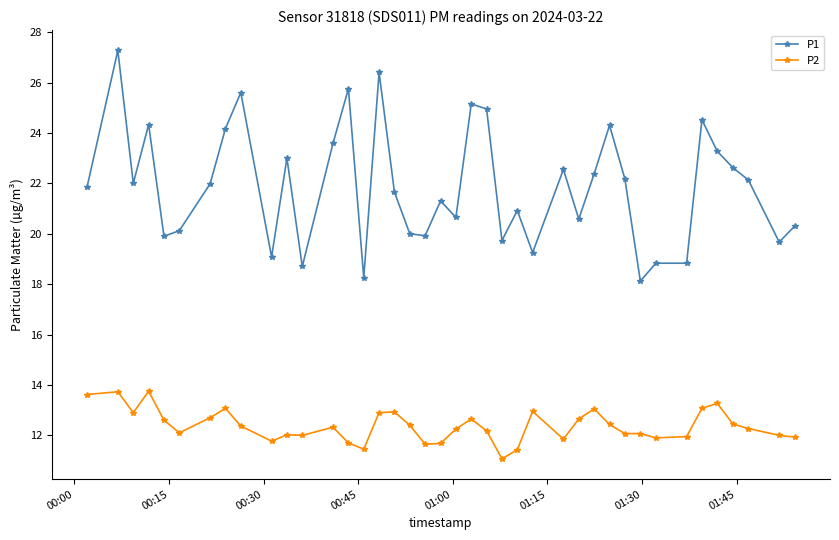

Rank the series by their maximum value, from lowest to highest.

P2, P1